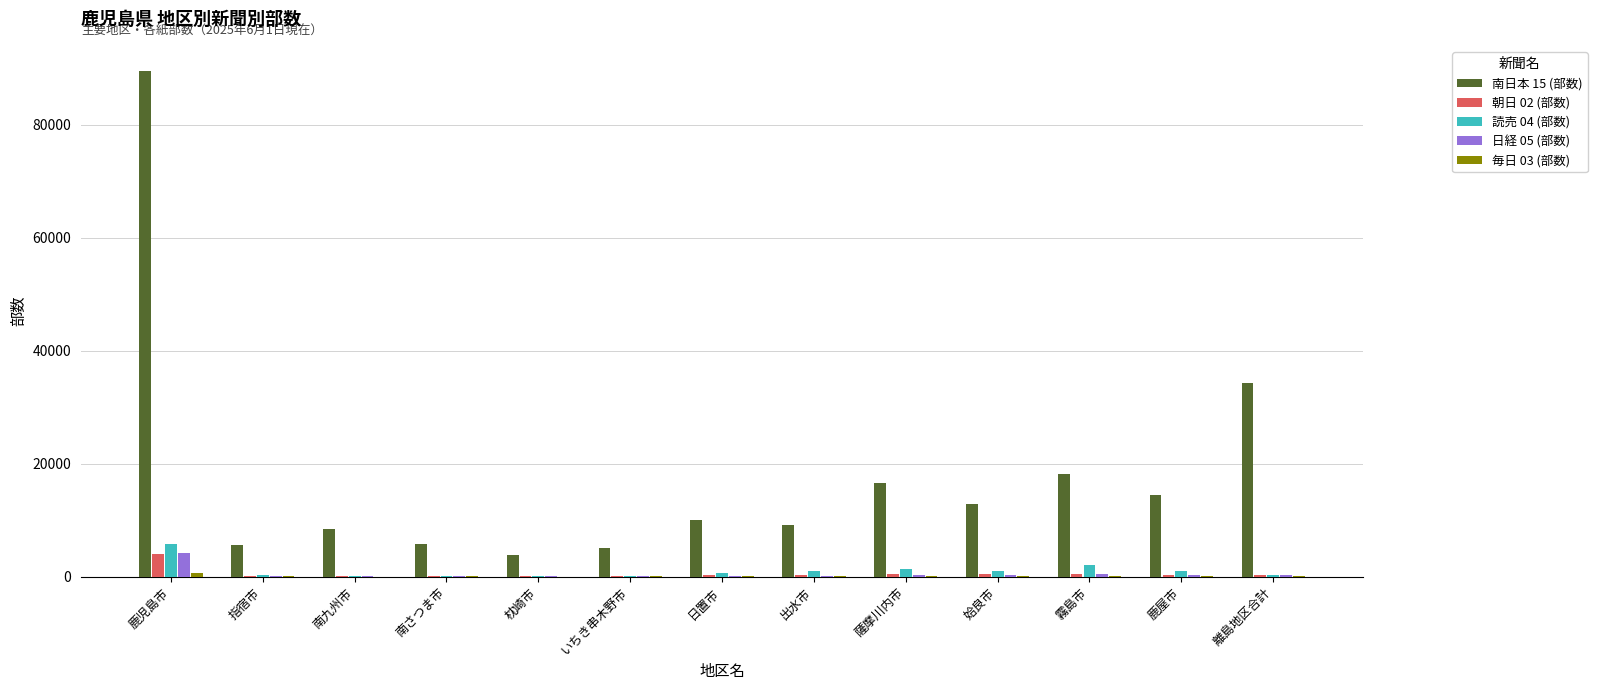

What is the sum of all 日経 05 (部数) values?

6630